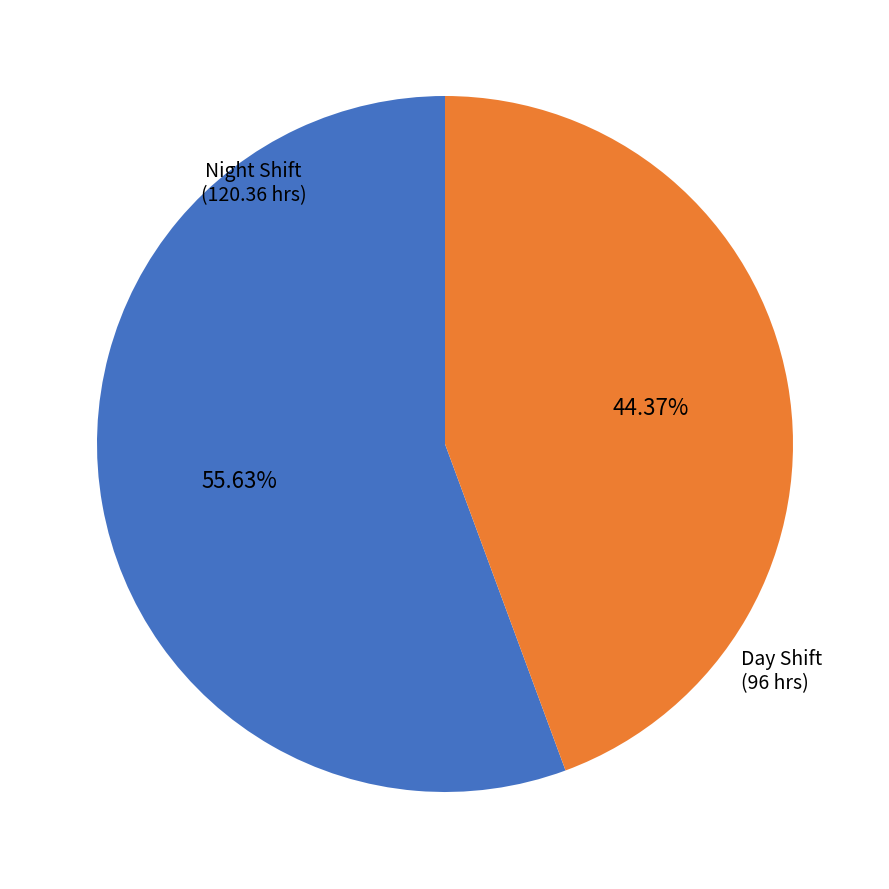

Is there any slice that represents more than half of the pie?

Yes